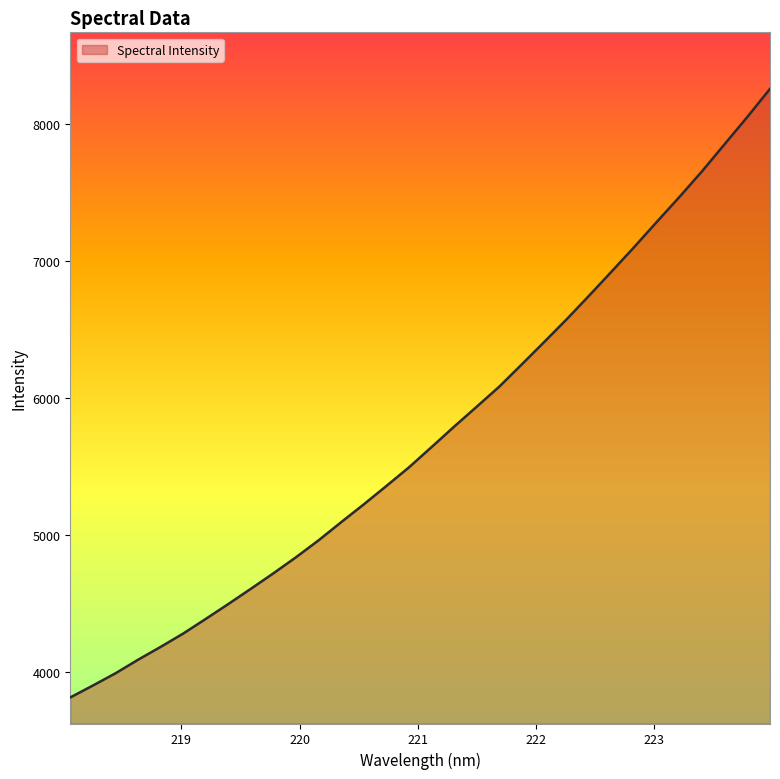

What is the sum of all values?

183484.1